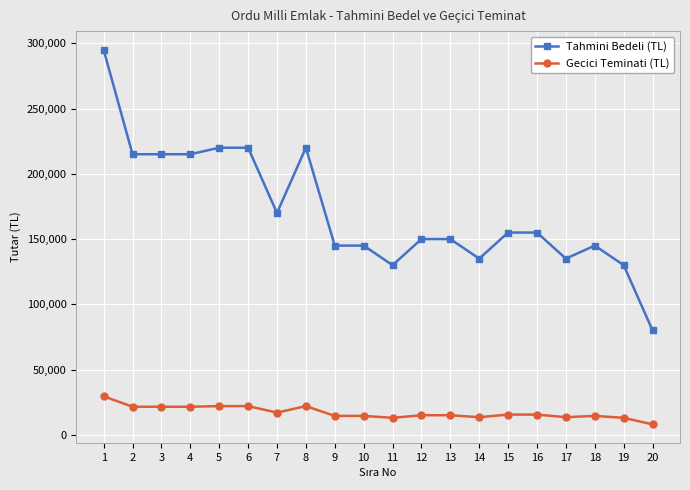

True or false: Tahmini Bedeli (TL) and Gecici Teminati (TL) intersect in this chart.

False